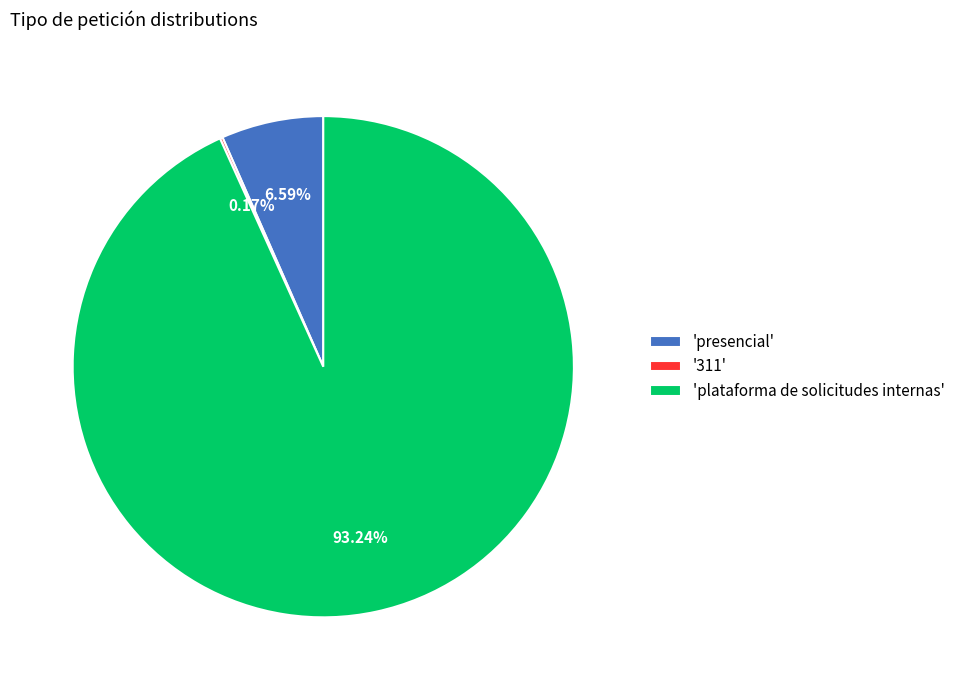

Do 'presencial' and 'plataforma de solicitudes internas' together represent more than half of the pie?

Yes